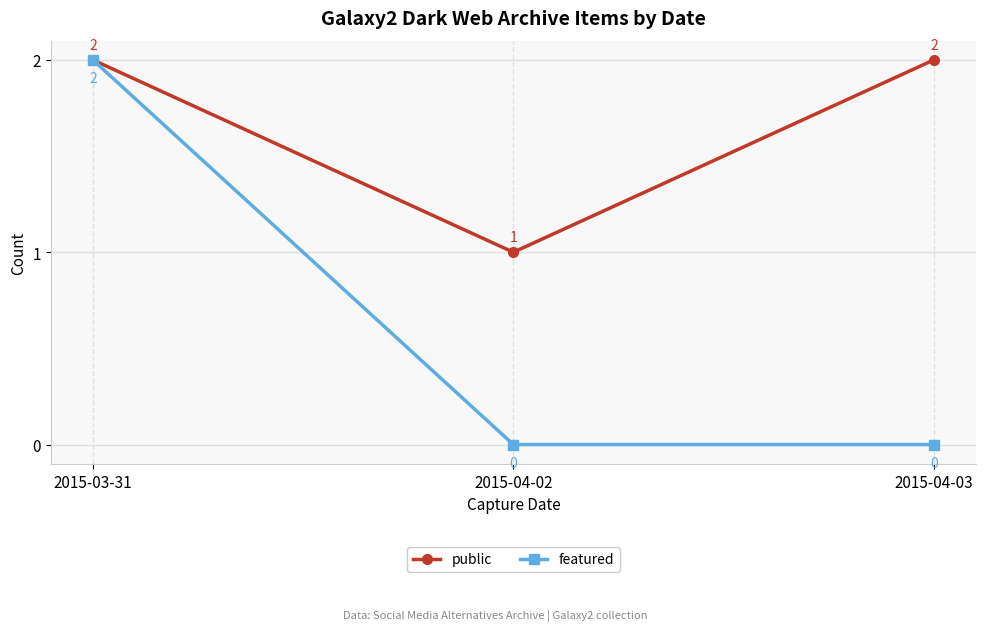

The value of public at 2015-03-31 is 2. True or false?

True